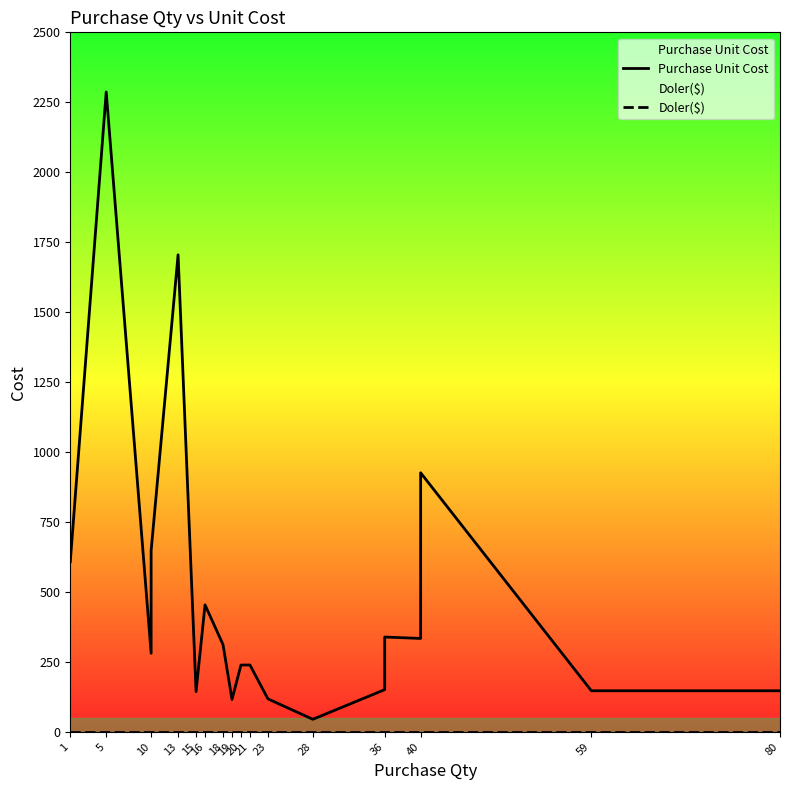

True or false: Doler($) has a value of 0 at 40.

True